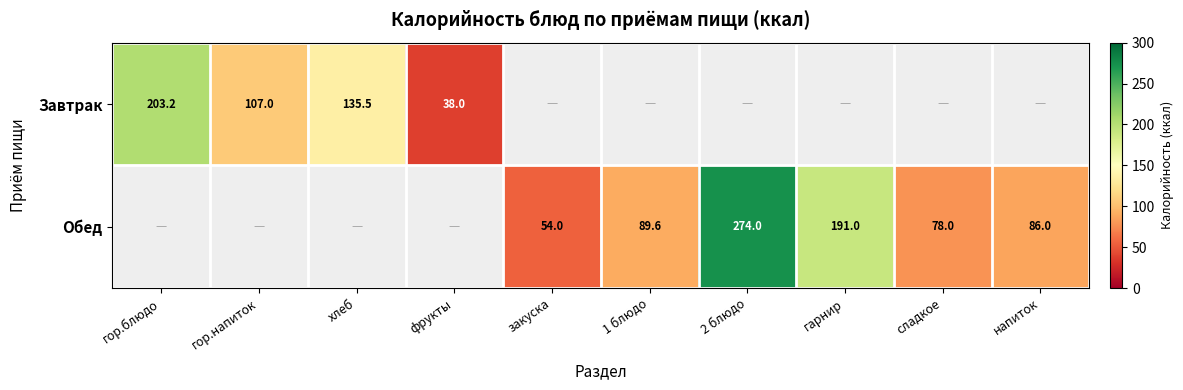

Which category has the lowest value across all series?

фрукты